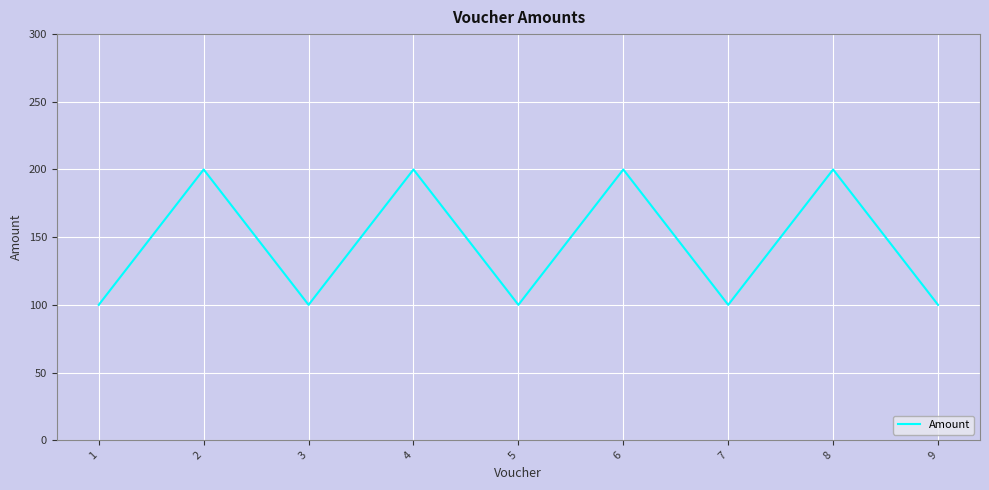

What is the sum of all values?

1300